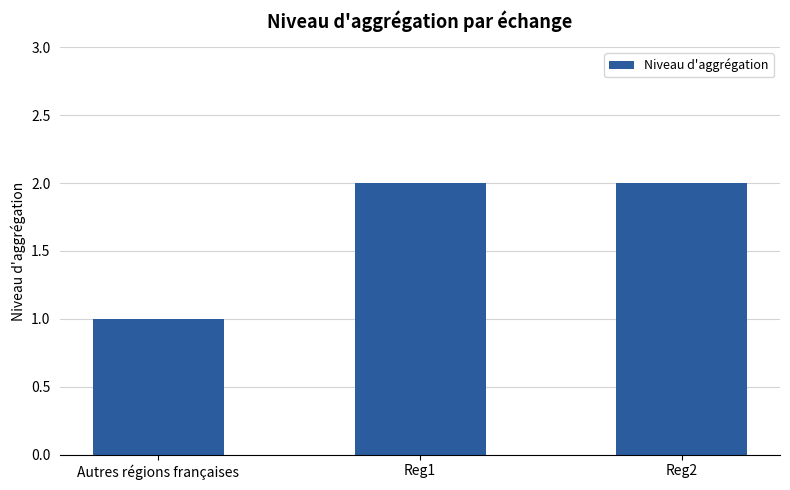

What position from the right is Reg1?

2